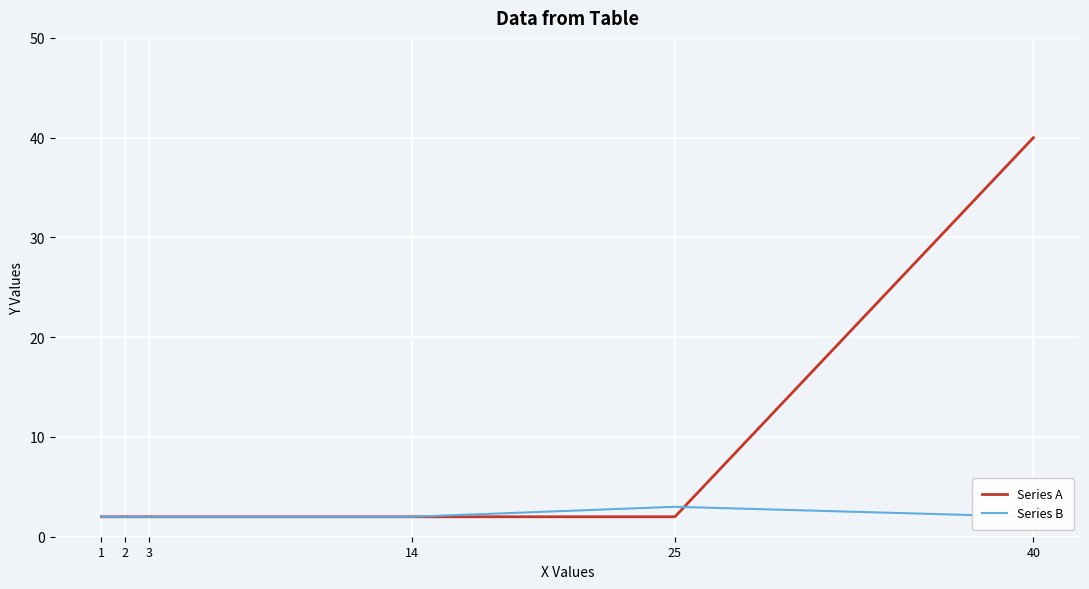

Reading right to left, list all the values displayed in this chart.

Series A: 40=40	25=2	14=2	3=2	2=2	1=2
Series B: 40=2	25=3	14=2	3=2	2=2	1=2